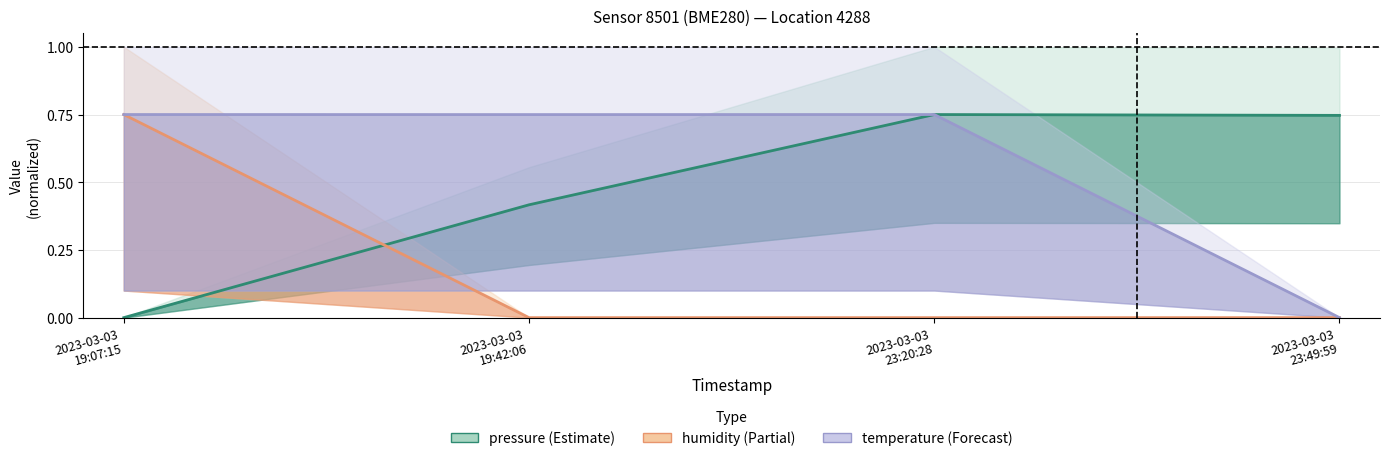

What position from the left is 2023-03-03
23:49:59?

4